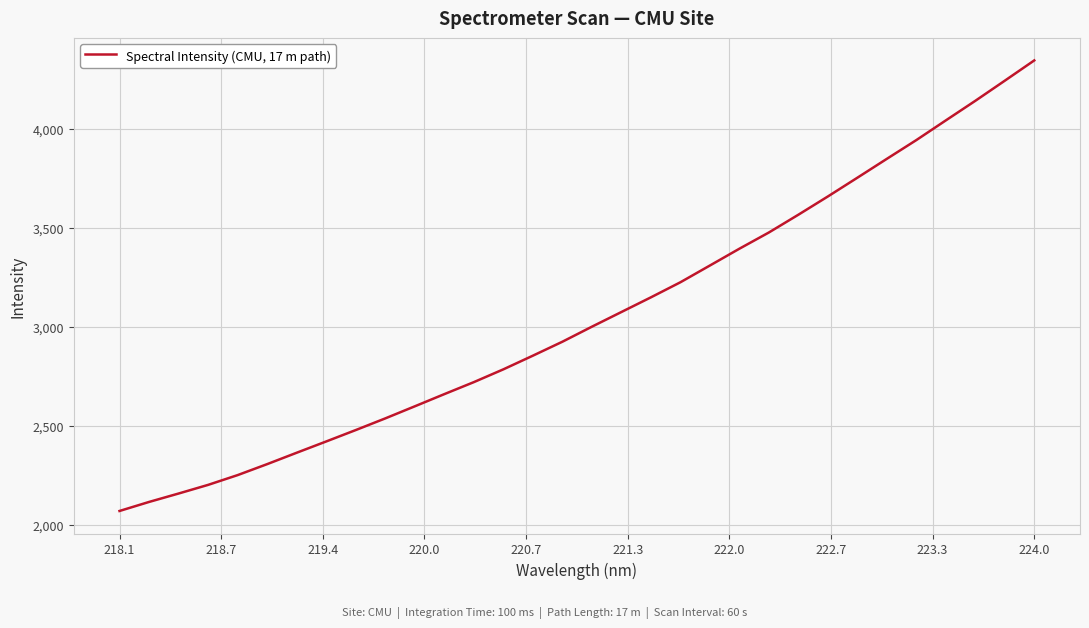

How many values exceed 2999?

16